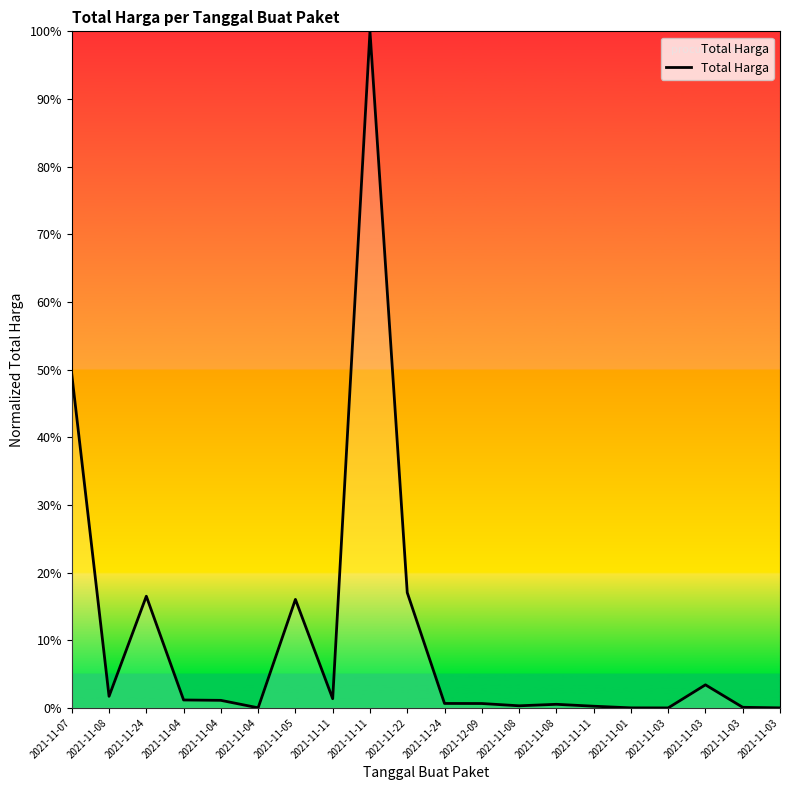

What is the sum of all values?

210.3